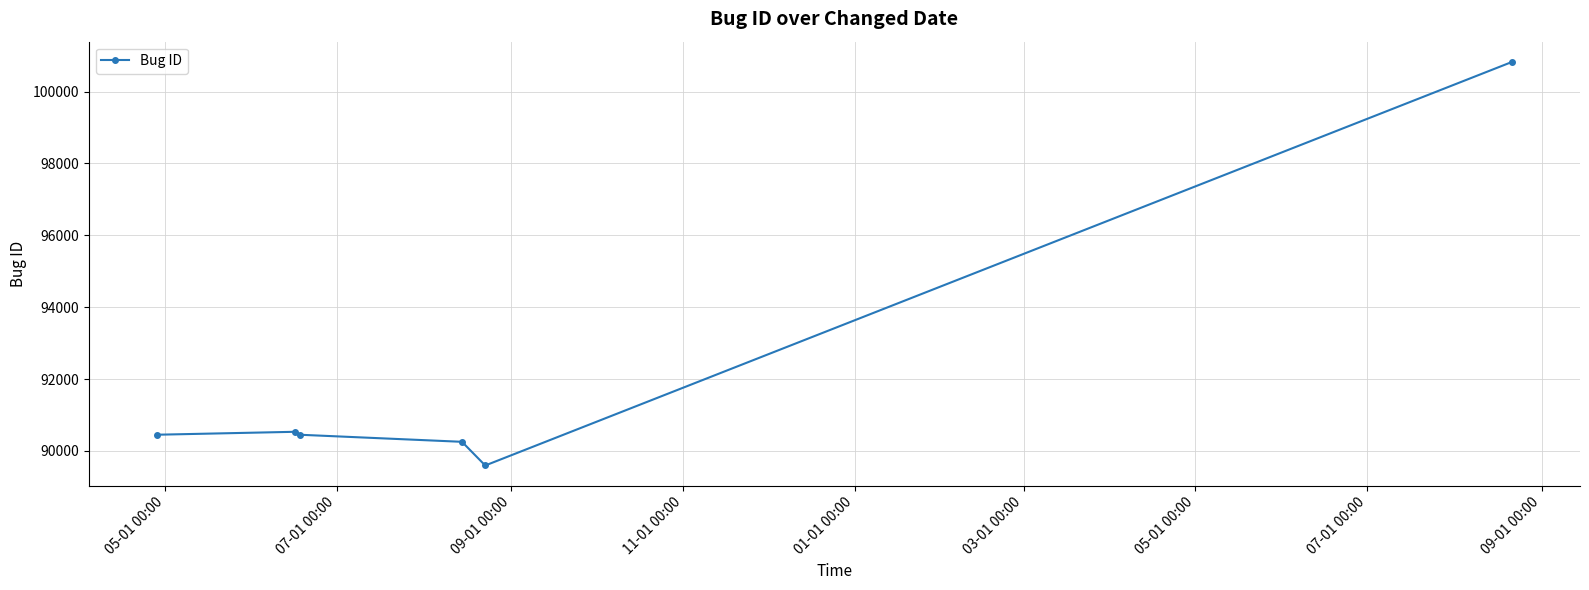

What is the sum of all values?

552112